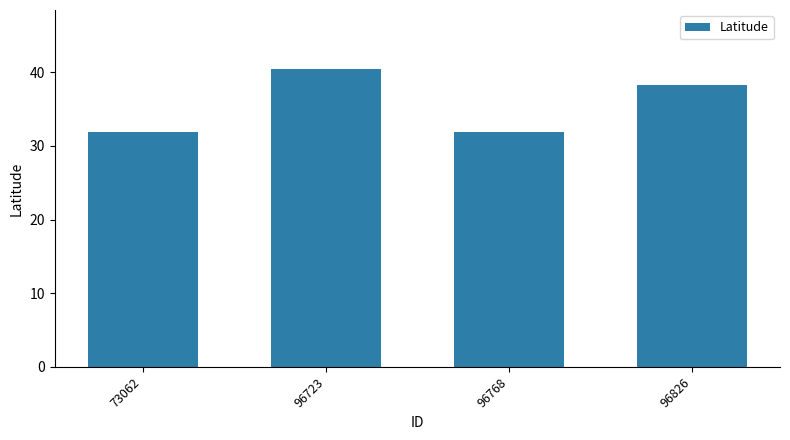

Reading left to right, what are all the values shown in this chart?

31.9	40.4	31.9	38.3